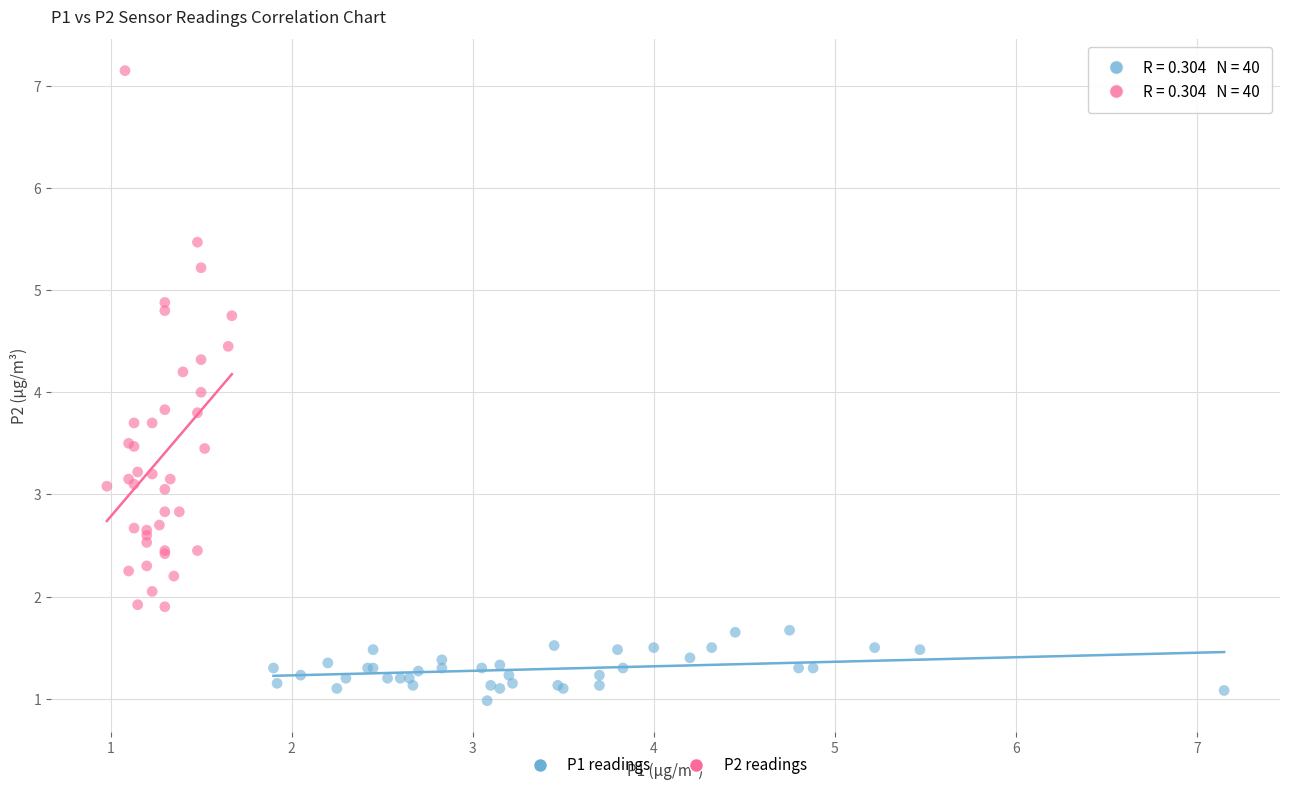

What are all the series names shown in the legend?

P1 readings, P2 readings